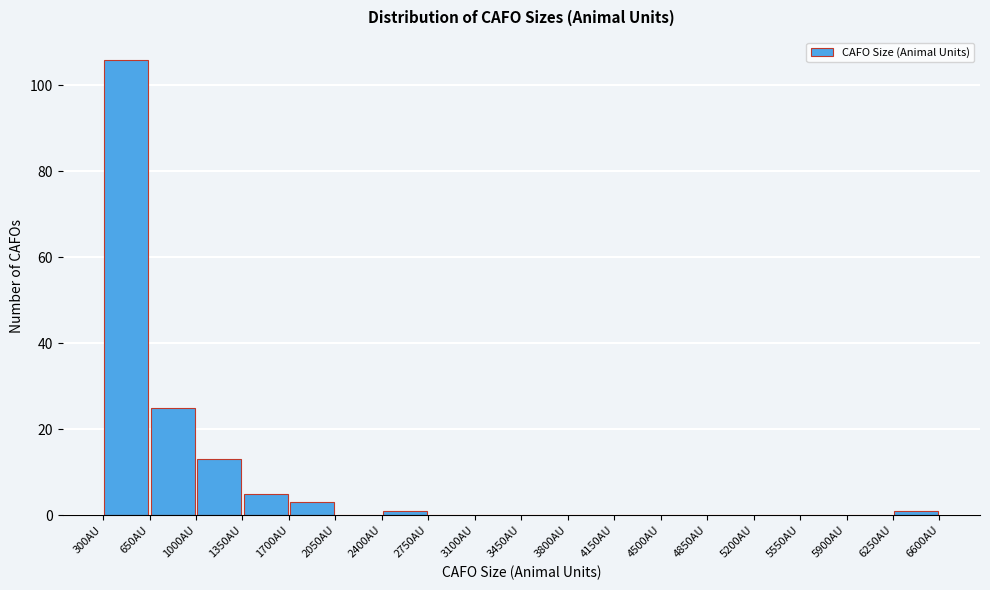

Reading left to right, transcribe this chart: for each bar, give the range it covers on the x-axis and its height. The values are not printed on the chart, so give them approximately, as read against the axis.

300 to 650: 106
650 to 1000: 26
1000 to 1350: 14
1350 to 1700: 6
1700 to 2050: 4
2050 to 2400: 0
2400 to 2750: under 2
2750 to 3100: 0
3100 to 3450: 0
3450 to 3800: 0
3800 to 4150: 0
4150 to 4500: 0
4500 to 4850: 0
4850 to 5200: 0
5200 to 5550: 0
5550 to 5900: 0
5900 to 6250: 0
6250 to 6600: under 2